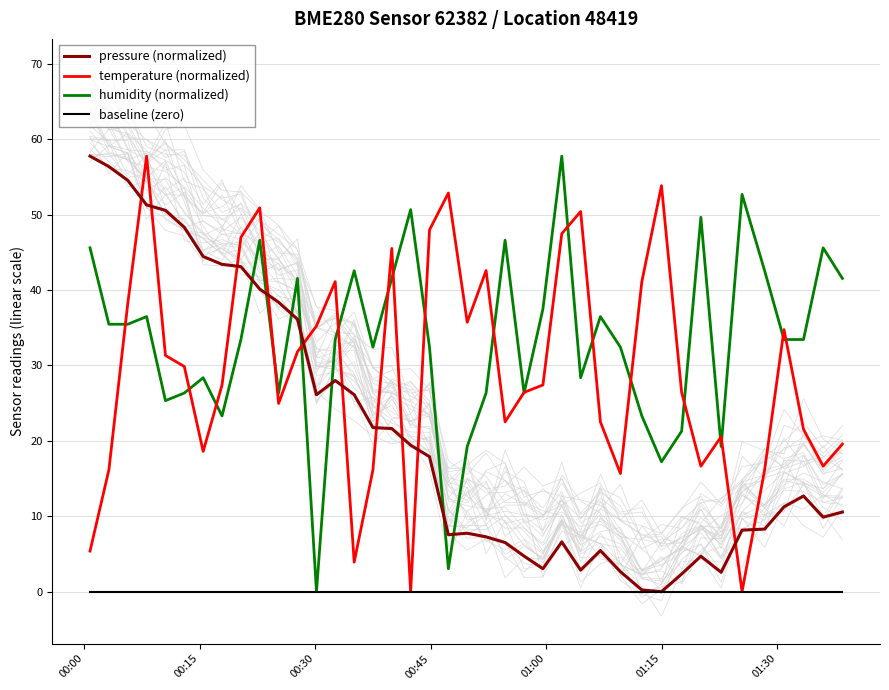

True or false: pressure (normalized) and temperature (normalized) intersect in this chart.

True